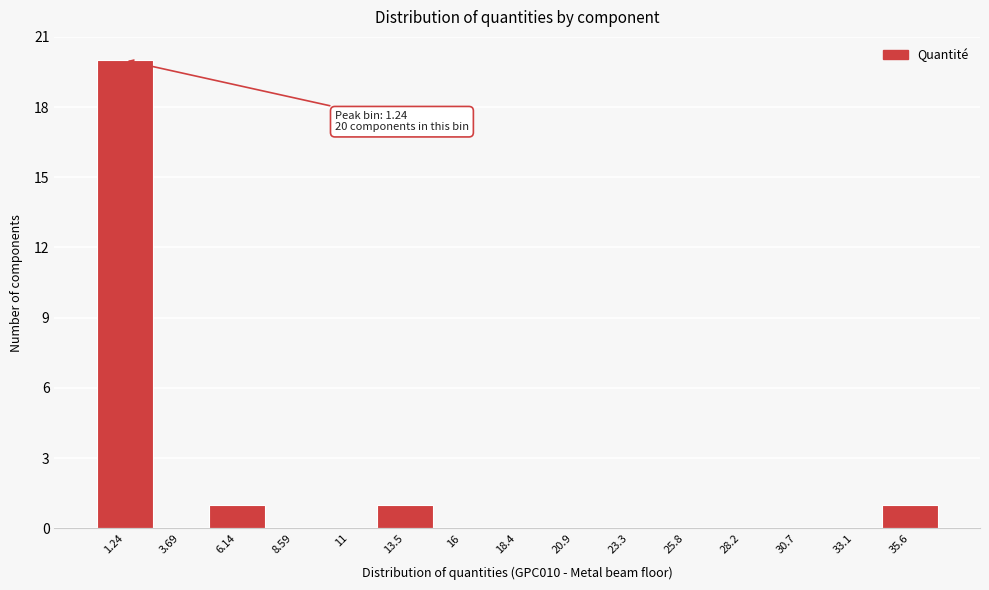

Which range on the x-axis has the tallest bar?

0.0 to 2.5